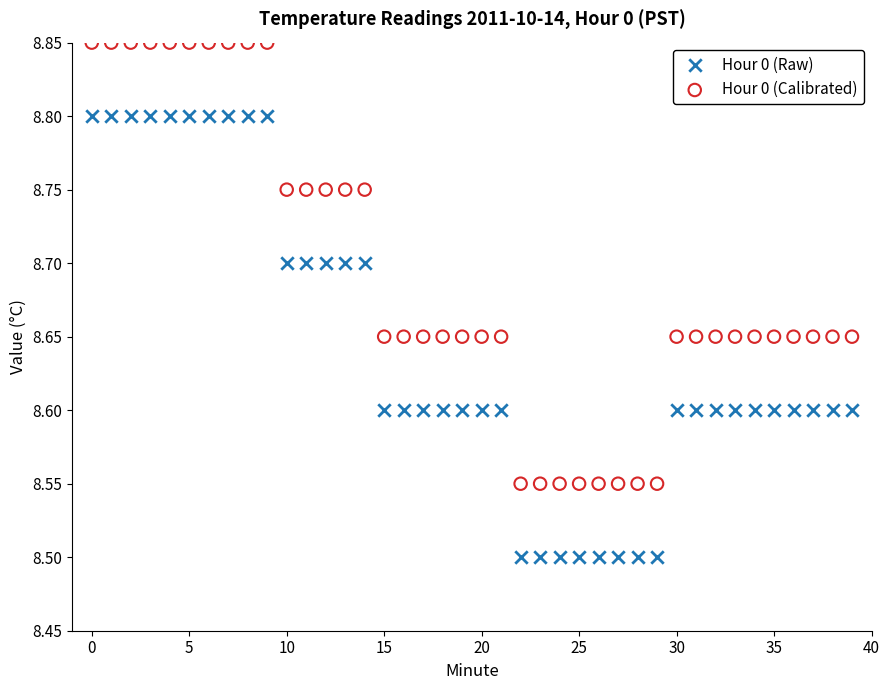

Which series reaches the minimum Y coordinate?

Hour 0 (Raw)